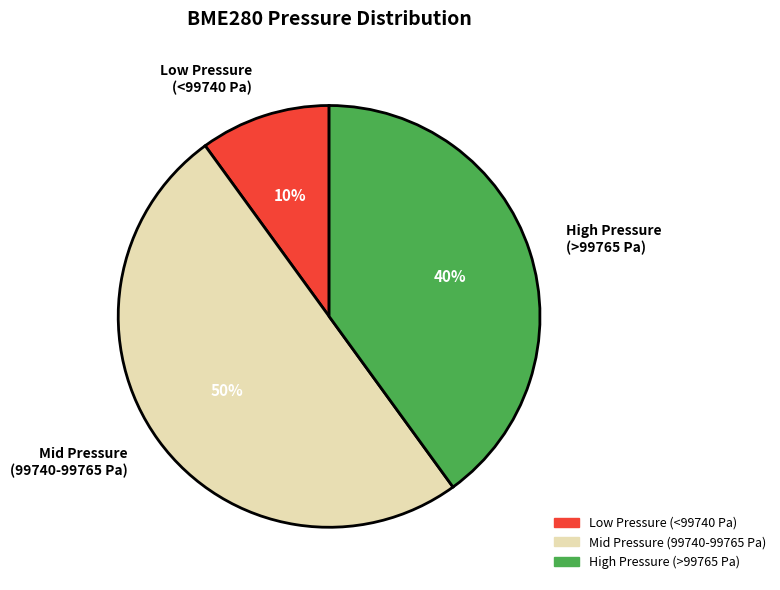

What is the smallest slice in the pie chart?

Low Pressure (<99740 Pa)